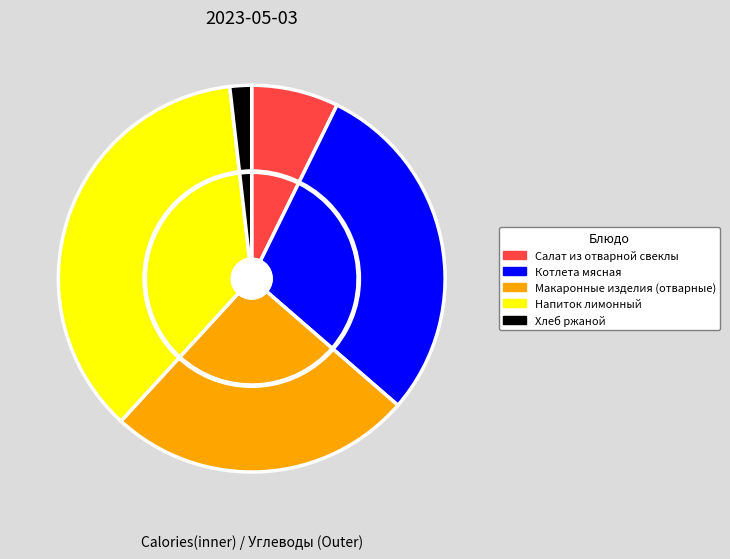

What is the smallest slice in the pie chart?

Хлеб ржаной